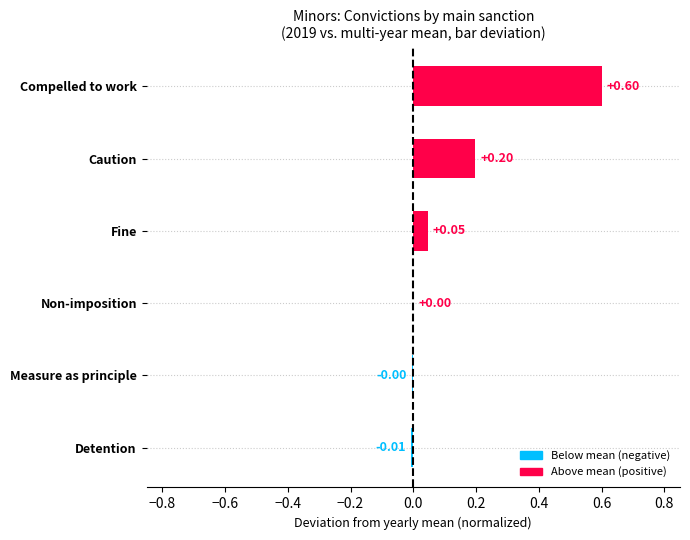

Which label corresponds to the largest value in the chart?

Compelled to work